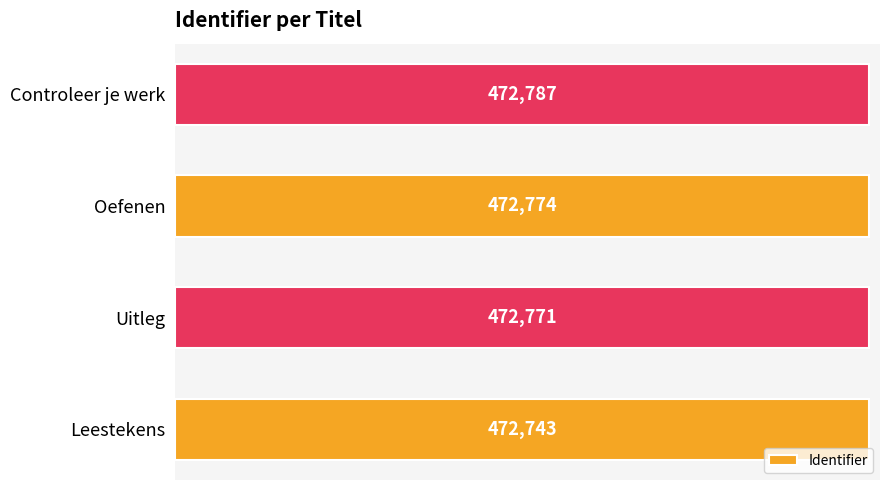

What is the difference between the second highest and second lowest values?

3